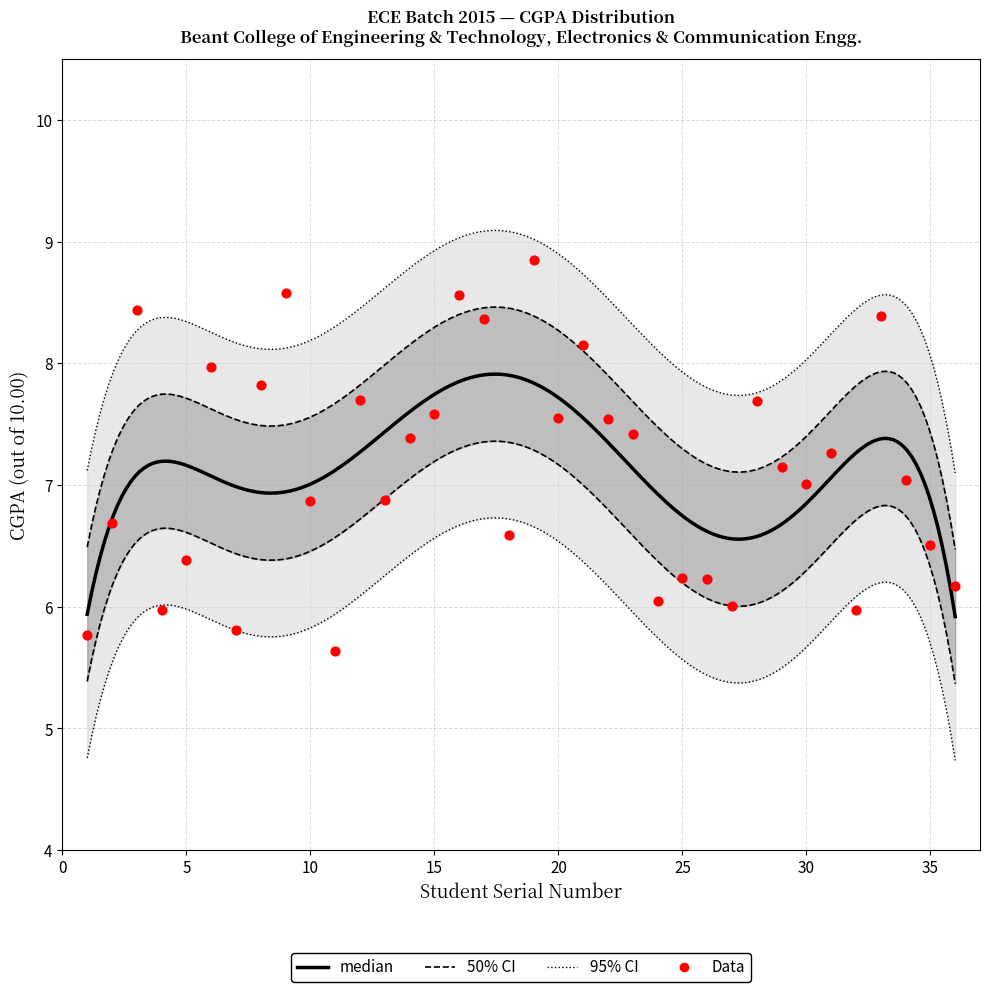

What is the change in value from 2 to 4?

-0.7